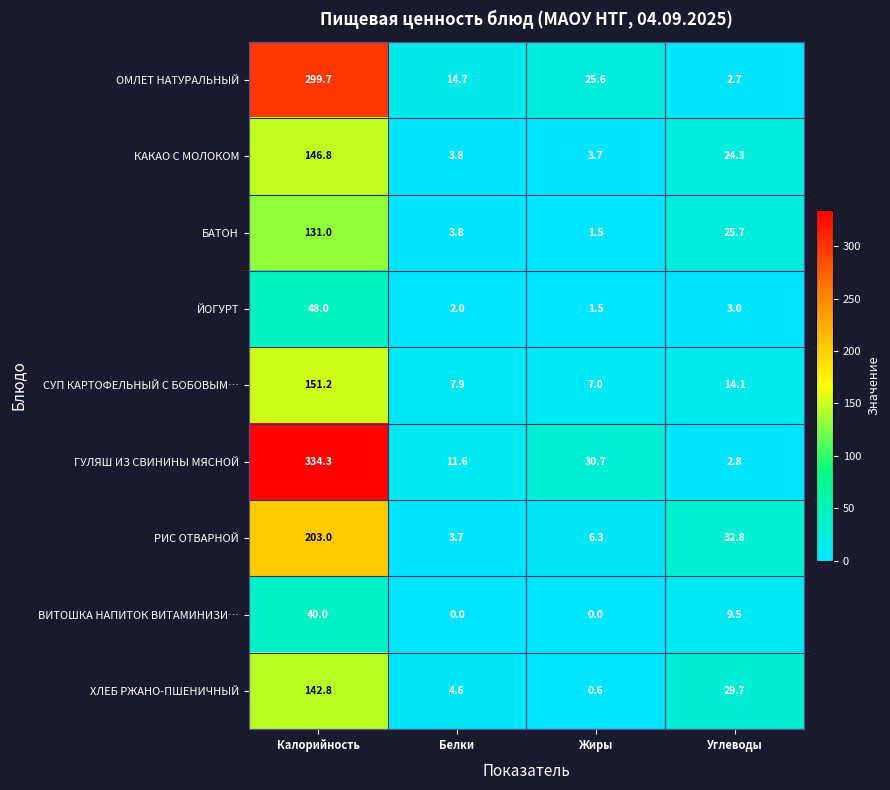

What is the total value across all series at Углеводы?

144.6